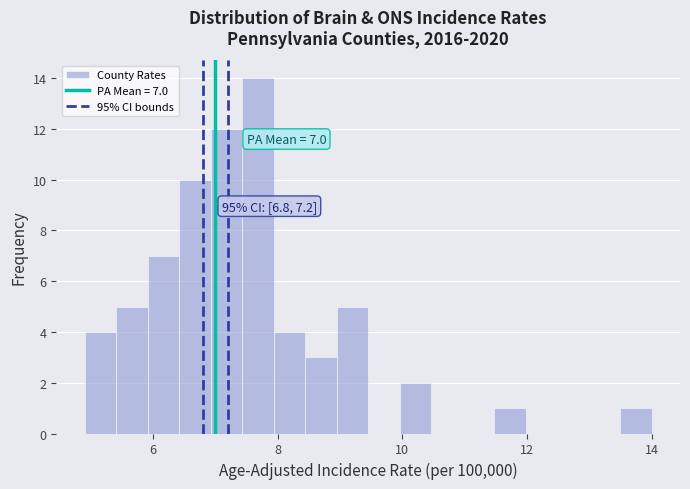

Read against the x-axis, roughly where is the centre of the tallest bar?

7.6